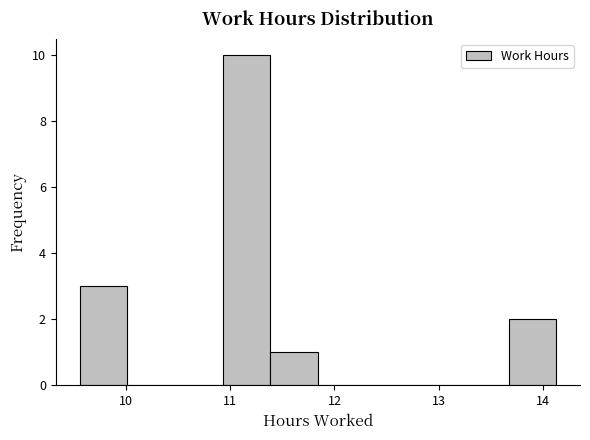

How tall is the bar that spans 9.6 to 10.0 on the x-axis? Neither the bar edges nor the heights are printed on the chart, so give them approximately, as read against the axes.

3